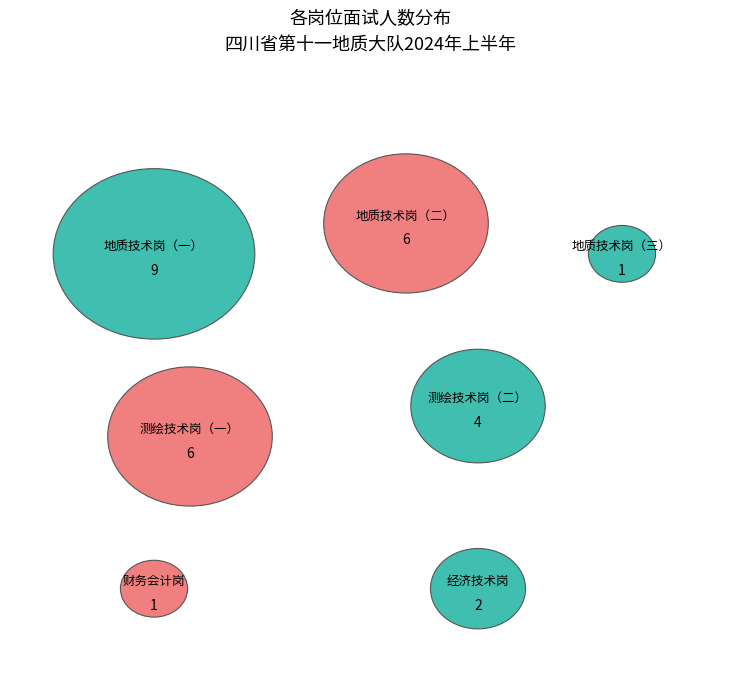

Is it true that 地质技术岗（二） is 21% of the pie?

True